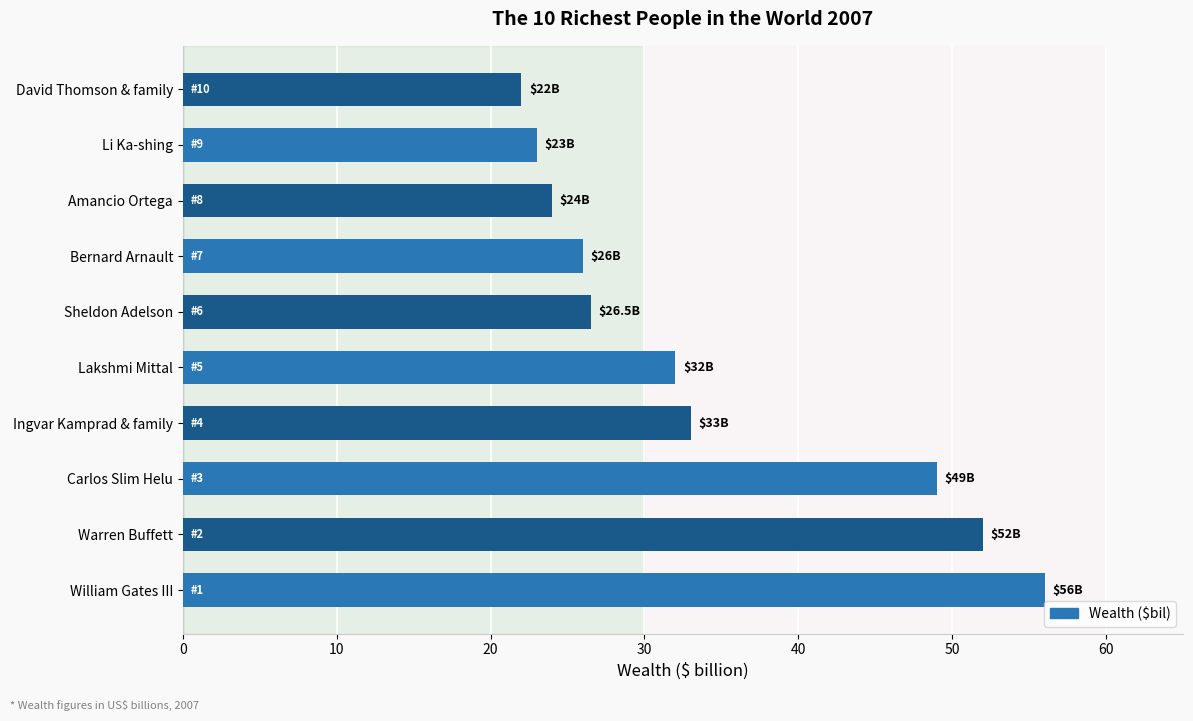

Reading bottom to top, what are all the values shown in this chart?

56.0	52.0	49.0	33.0	32.0	26.5	26.0	24.0	23.0	22.0